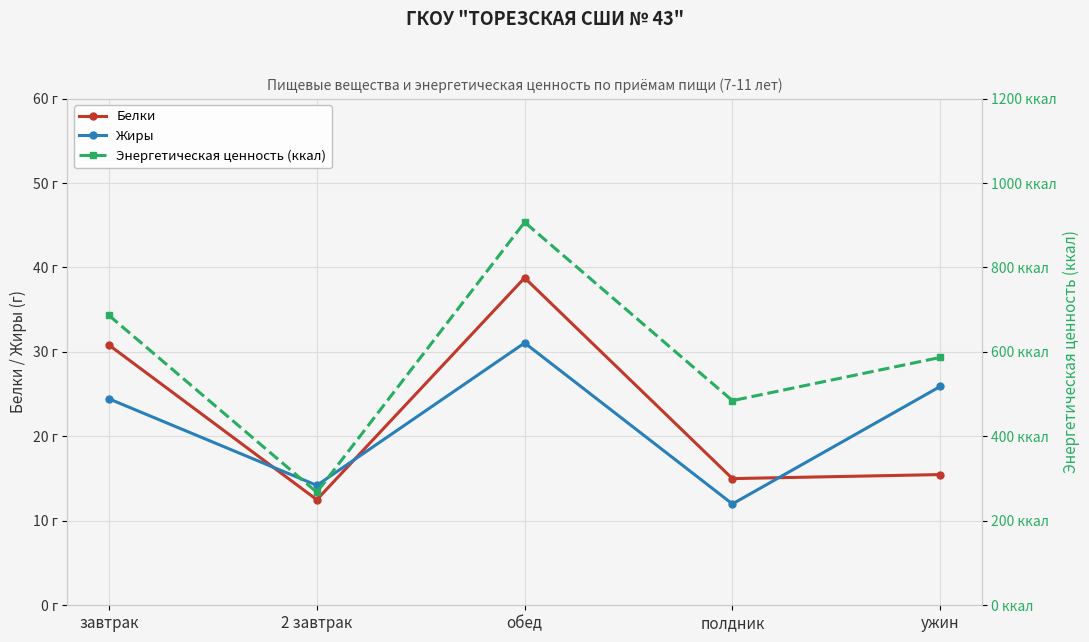

What is the label of the 3rd point from the right?

обед